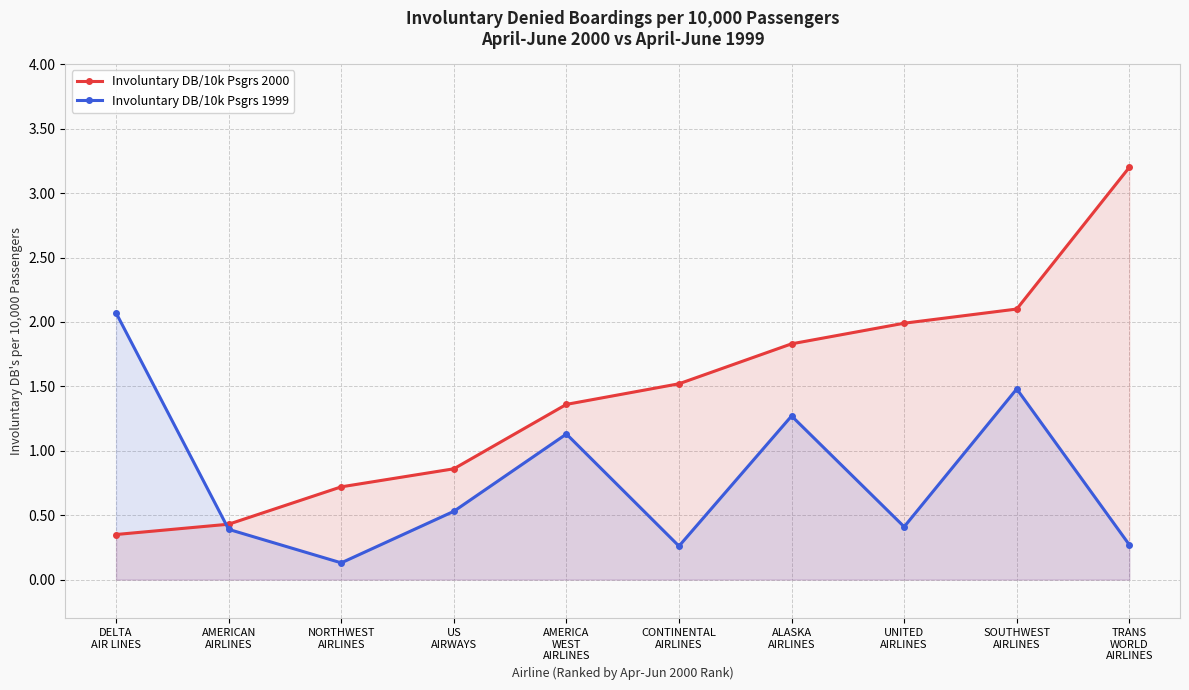

The value of Involuntary DB/10k Psgrs 1999 at AMERICAN
AIRLINES is 0.2. True or false?

False